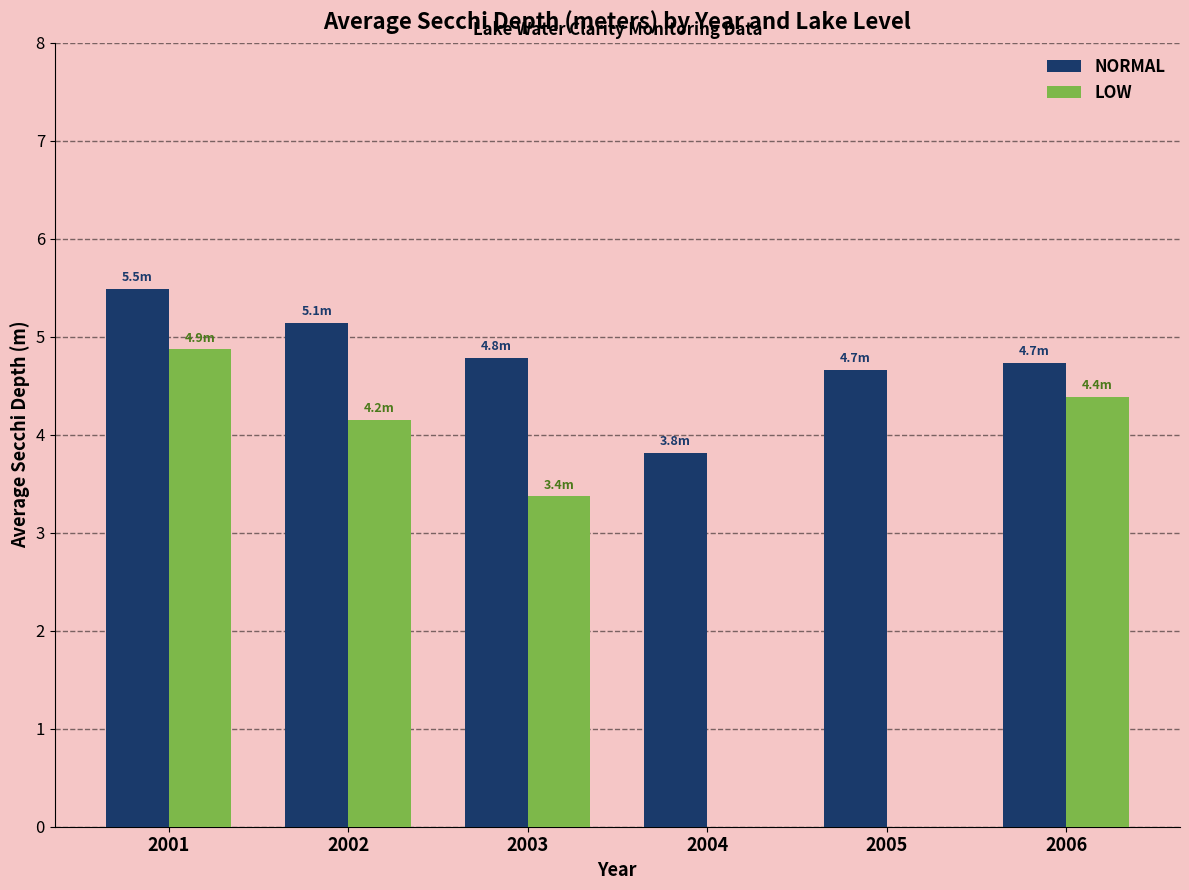

At which category is the sum across all series the highest?

2001